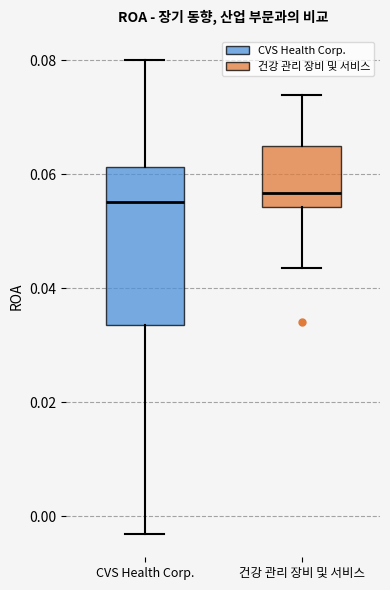

Reading left to right, transcribe this box plot: for each box, give where its median line is, the range the box spans, and where its two whiskers end, as read against the y-axis. The values are not printed on the chart, so give them approximately, as read against the axis.

CVS Health Corp.: median 0.056, box 0.034 to 0.062, whiskers -0.002 to 0.080
건강 관리 장비 및 서비스: median 0.056, box 0.054 to 0.064, whiskers 0.044 to 0.074